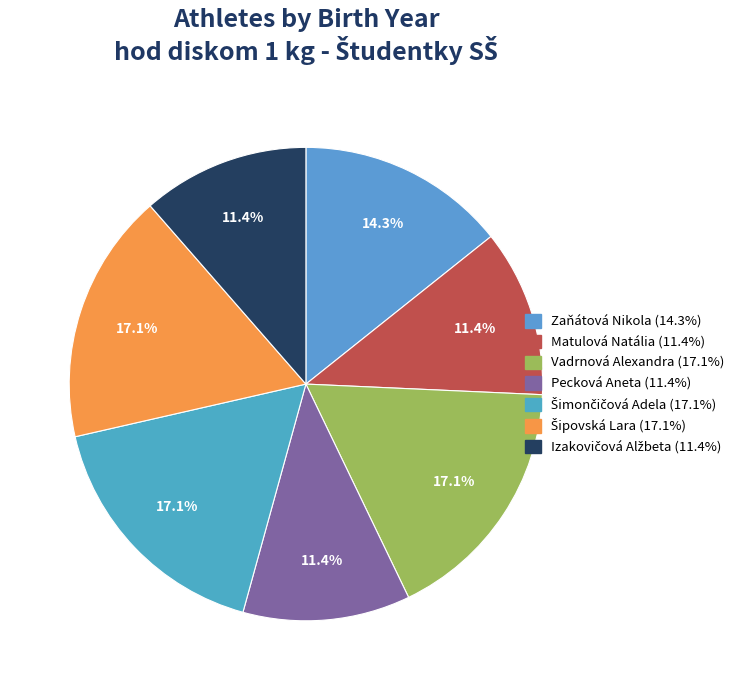

How many slices are in this pie chart?

7